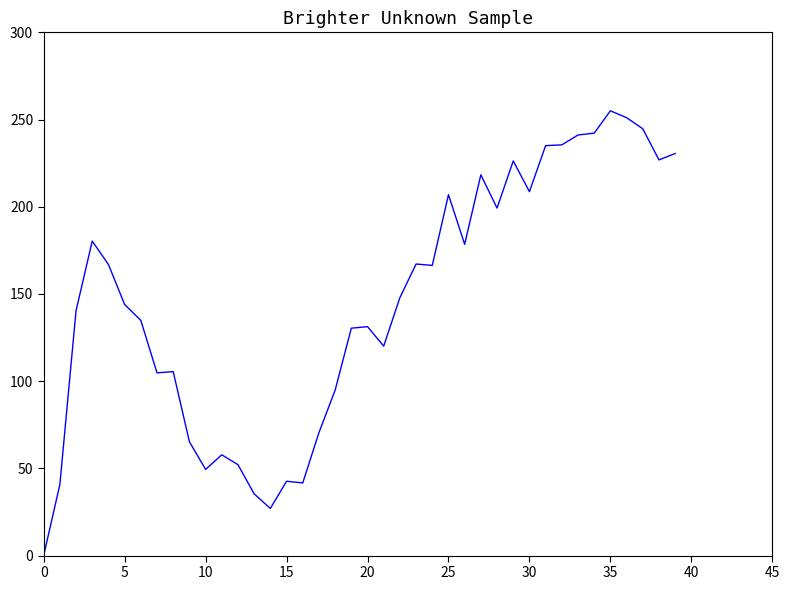

What is the difference between the maximum and minimum values?

255.0